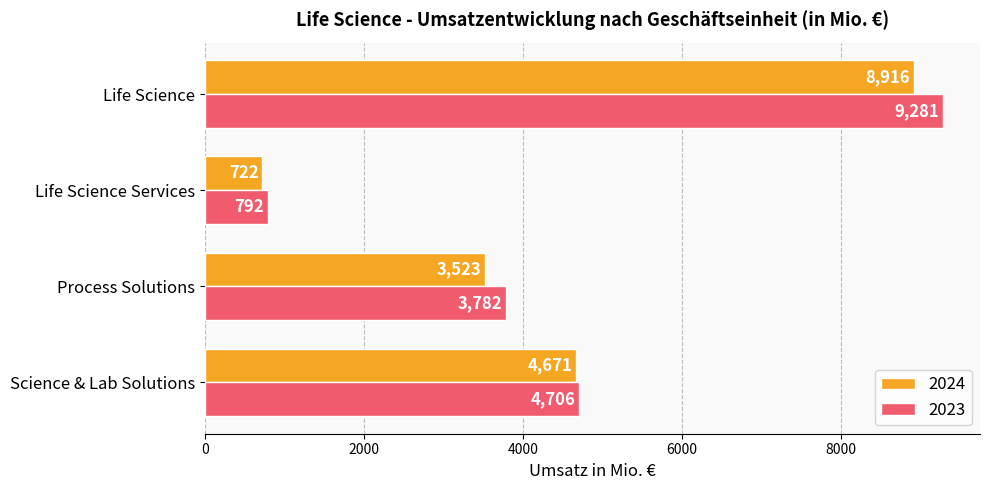

List the labels in order of 2024 value, smallest first.

Life Science Services, Process Solutions, Science & Lab Solutions, Life Science